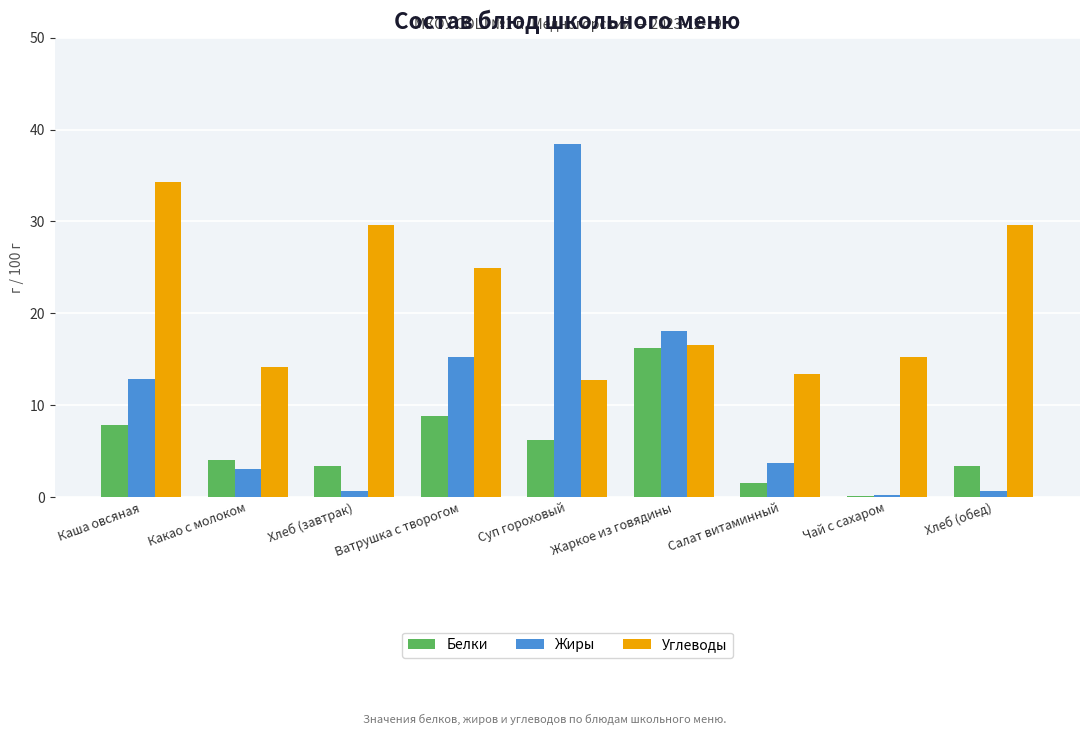

Which series has the widest spread of values?

Жиры